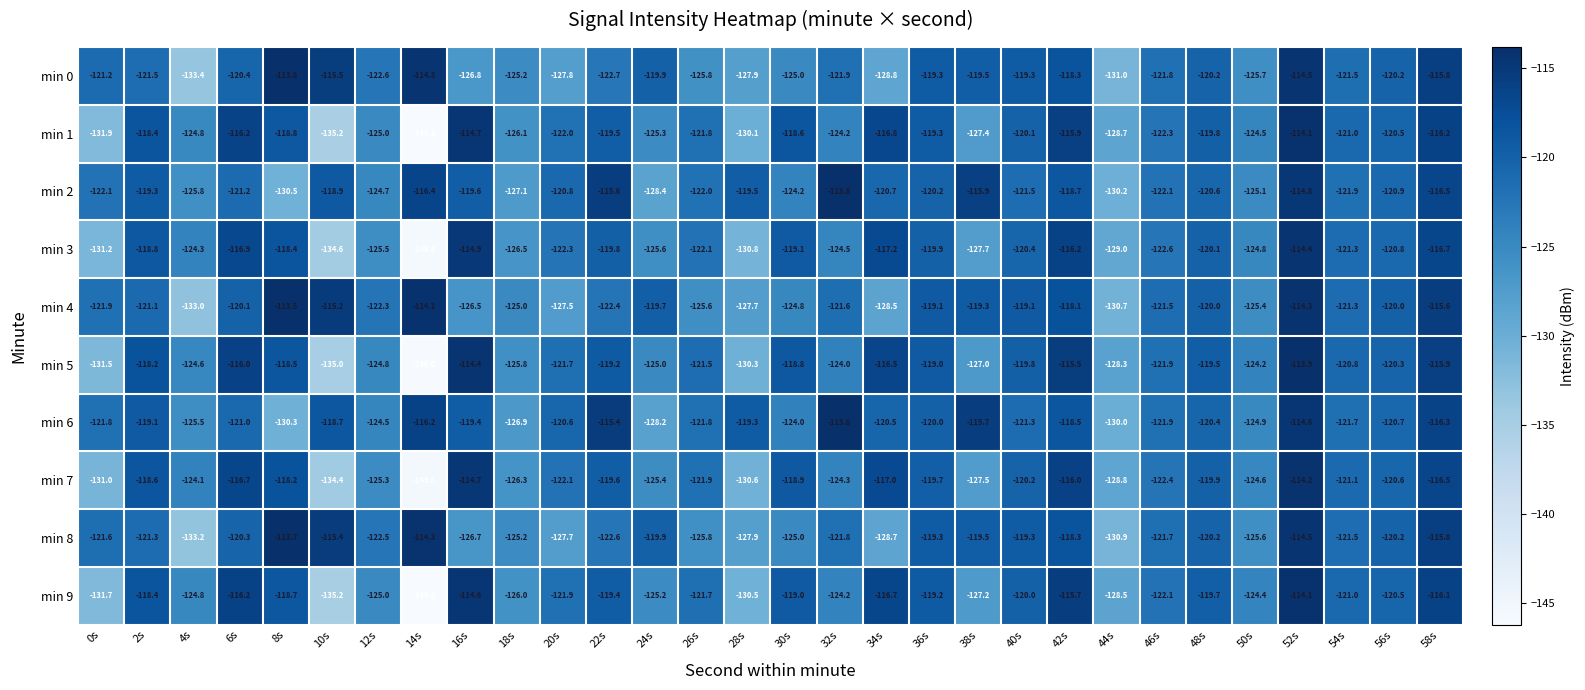

What is the spread (max minus min) of values at 18s?

2.1